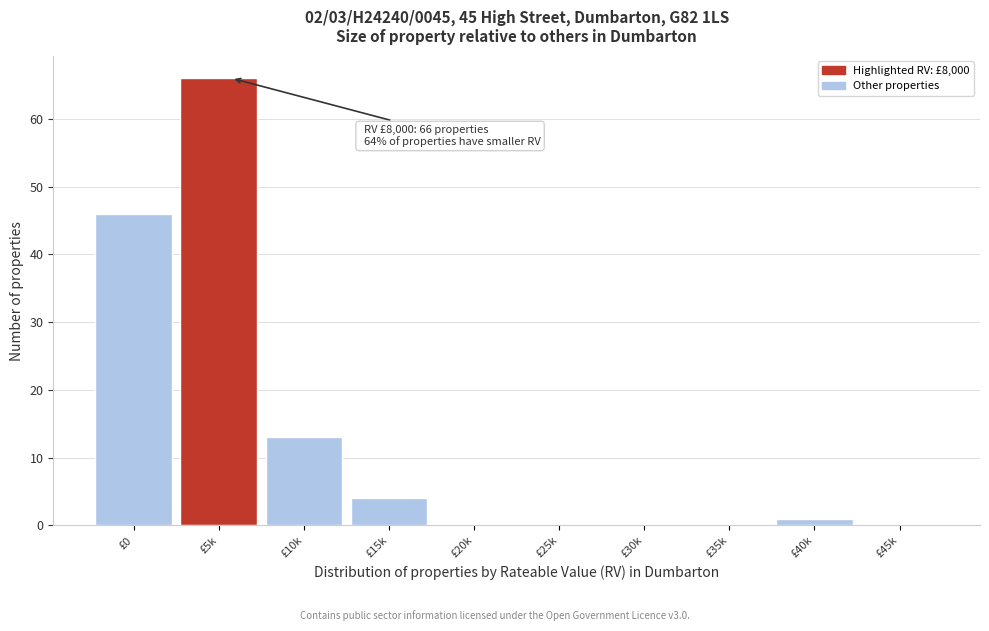

Reading right to left, extract all data points from this chart.

£45k=0	£40k=1	£35k=0	£30k=0	£25k=0	£20k=0	£15k=4	£10k=13	£5k=66	£0=46